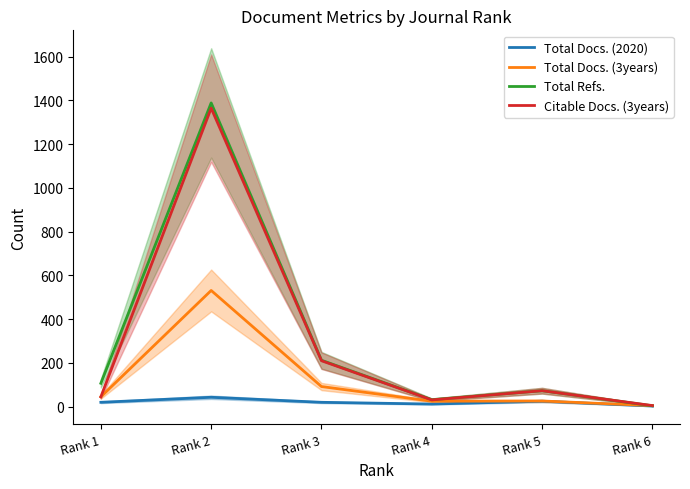

Which label corresponds to the largest value in the chart?

Rank 2